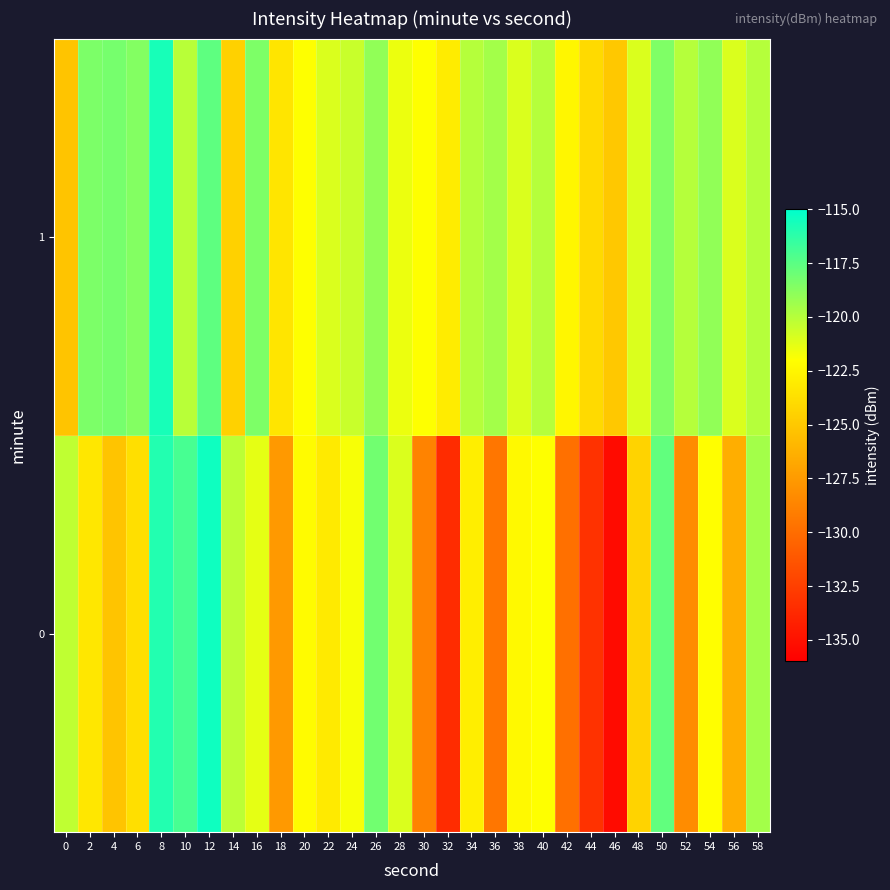

Reading left to right, extract all data points from this chart.

0: 0=-120.3	2=-123.3	4=-125.2	6=-123.7	8=-116.0	10=-117.0	12=-115.4	14=-120.2	16=-121.3	18=-127.6	20=-122.2	22=-123.1	24=-121.8	26=-118.1	28=-121.0	30=-128.8	32=-133.6	34=-122.9	36=-129.5	38=-122.3	40=-122.0	42=-129.8	44=-133.2	46=-135.4	48=-124.4	50=-117.7	52=-128.2	54=-122.0	56=-126.4	58=-119.5
1: 0=-125.2	2=-118.4	4=-118.3	6=-118.6	8=-115.7	10=-120.1	12=-117.6	14=-124.5	16=-118.5	18=-123.4	20=-122.0	22=-121.0	24=-120.5	26=-119.0	28=-121.5	30=-122.0	32=-123.0	34=-120.0	36=-119.5	38=-121.0	40=-120.0	42=-122.5	44=-124.0	46=-125.0	48=-121.0	50=-118.5	52=-120.0	54=-119.0	56=-121.0	58=-120.0